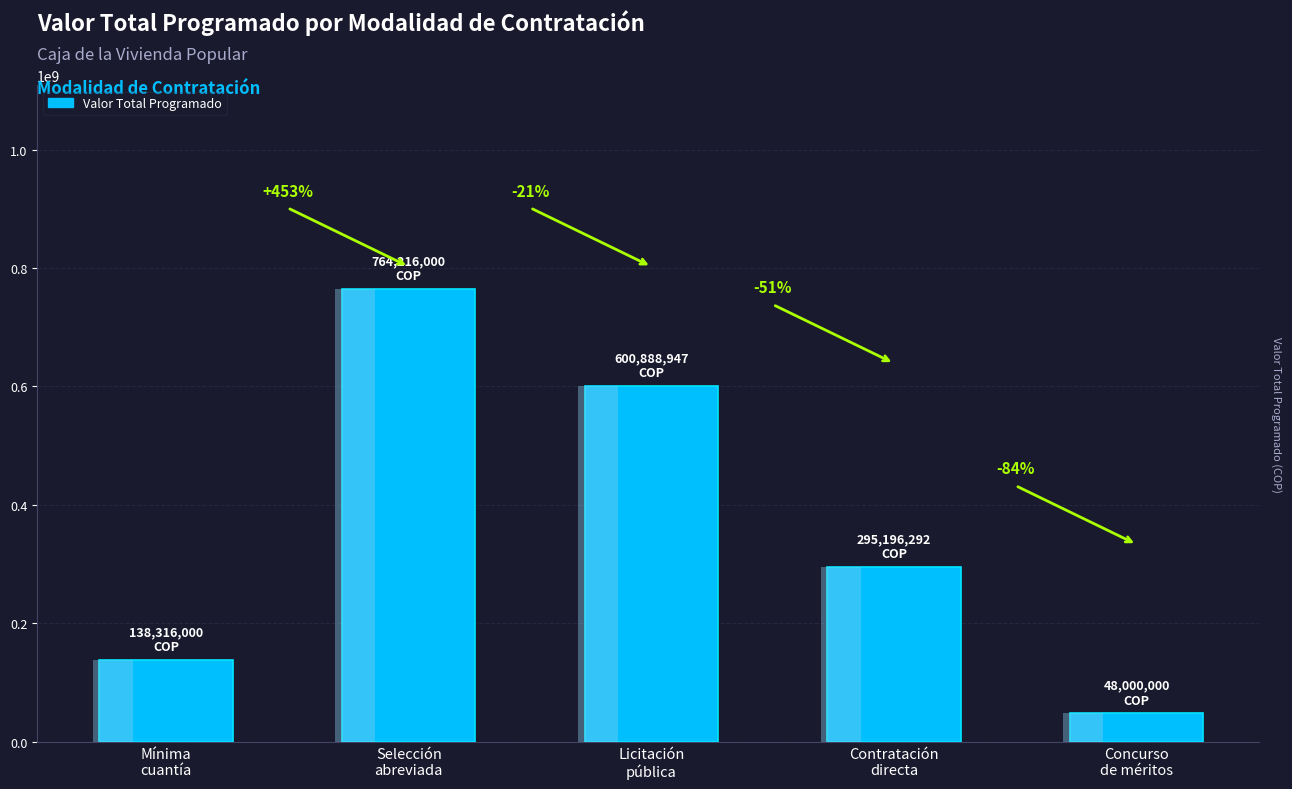

Does the chart contain any negative values?

No